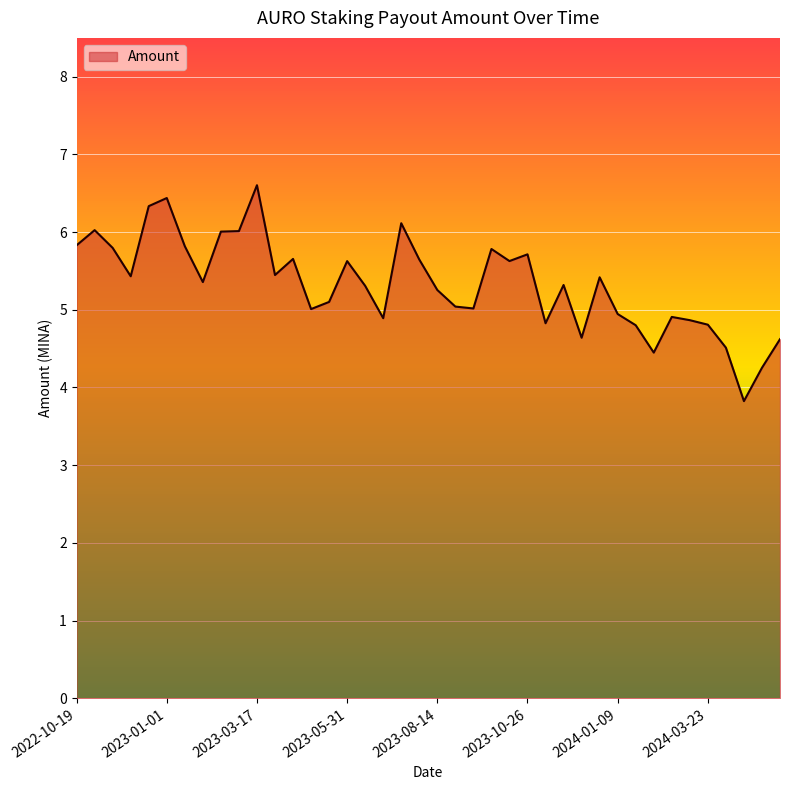

True or false: the data has more than 2 interior local peaks.

True